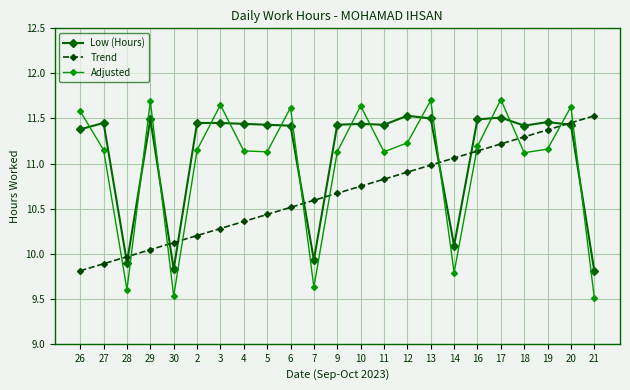

Between 29 and 2, which series saw the biggest shift?

Adjusted